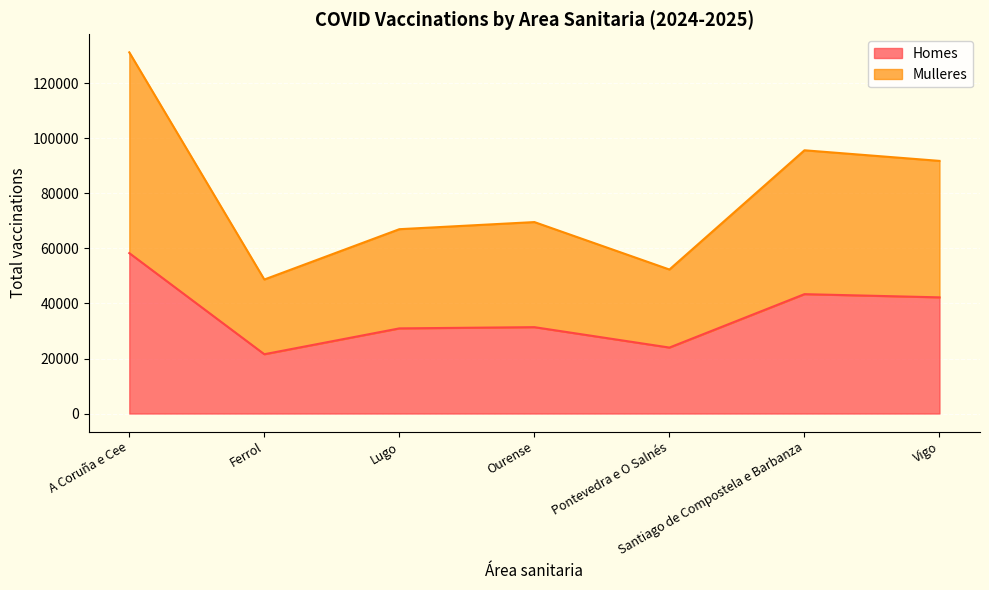

True or false: Homes and Mulleres cross at least once.

False